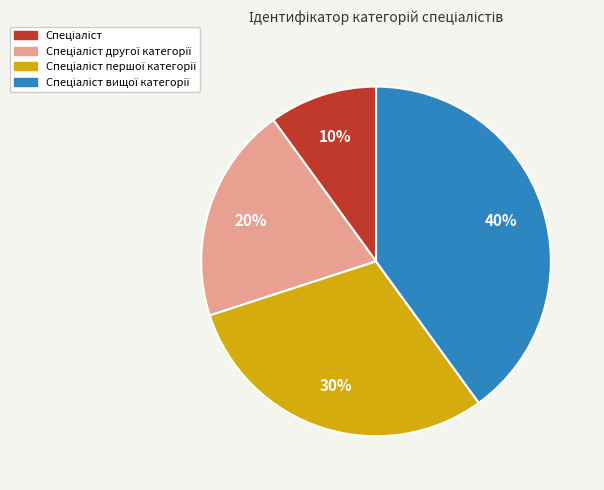

To the nearest percent, what is the difference between the largest and smallest slice percentages?

30%